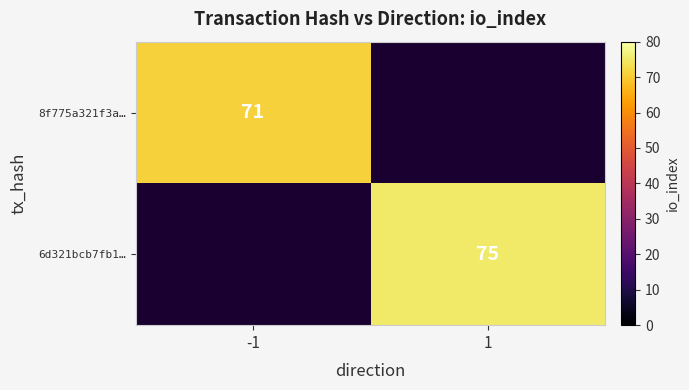

Which category has the lowest value across all series?

-1